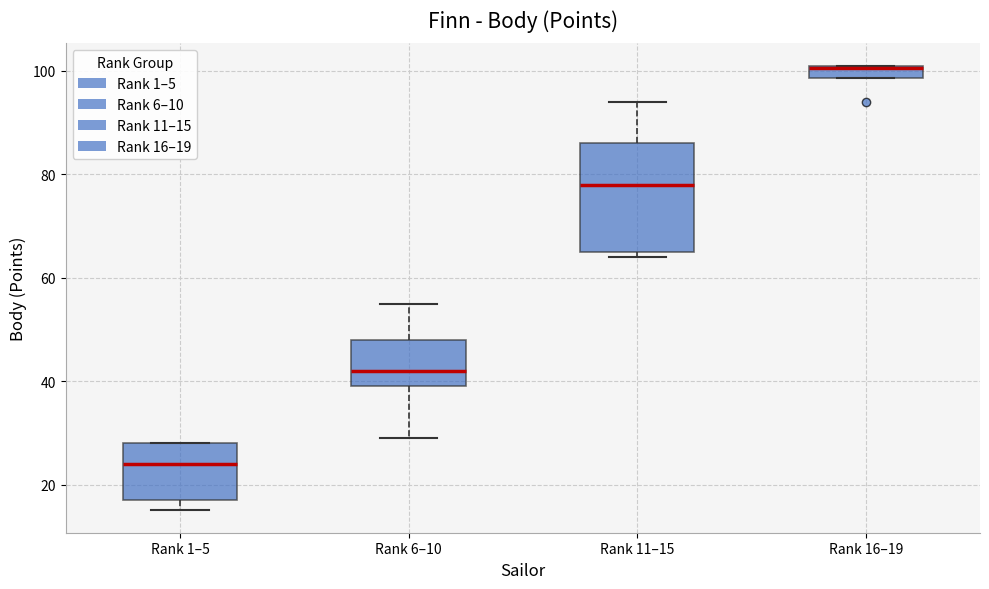

Which box is the tallest, from its lower edge to its upper edge?

Rank 11–15